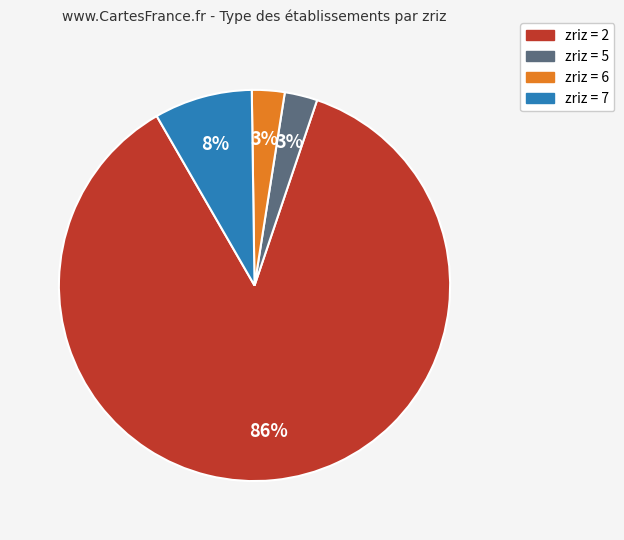

To the nearest percent, what is the average slice percentage?

25%